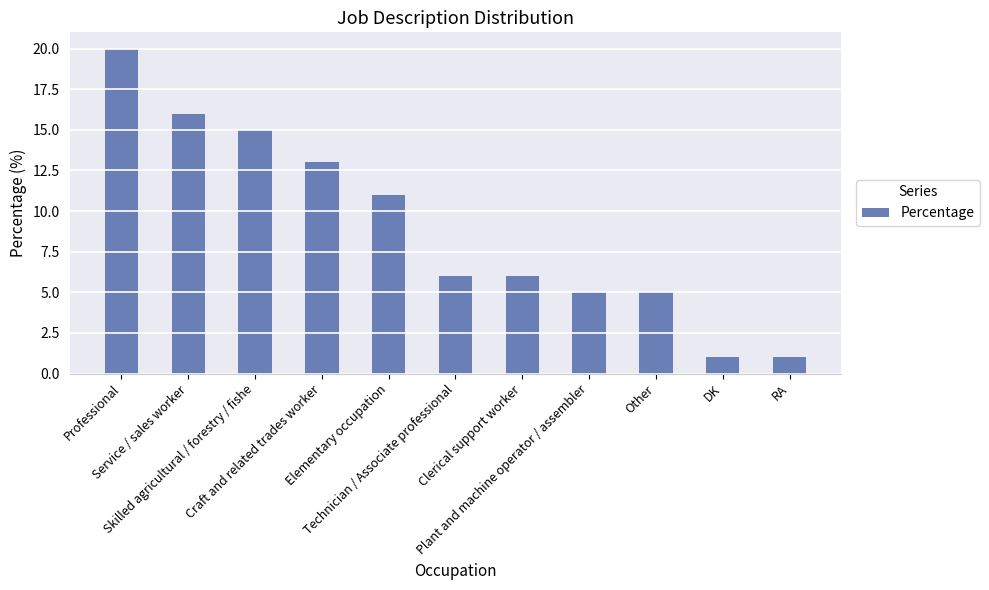

How many series are shown in this chart?

1